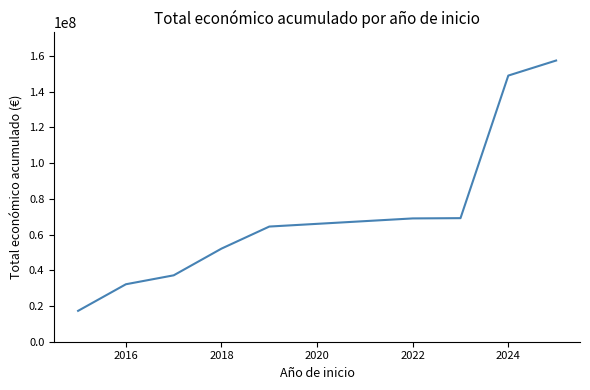

What is the maximum value shown in the chart?

157456680